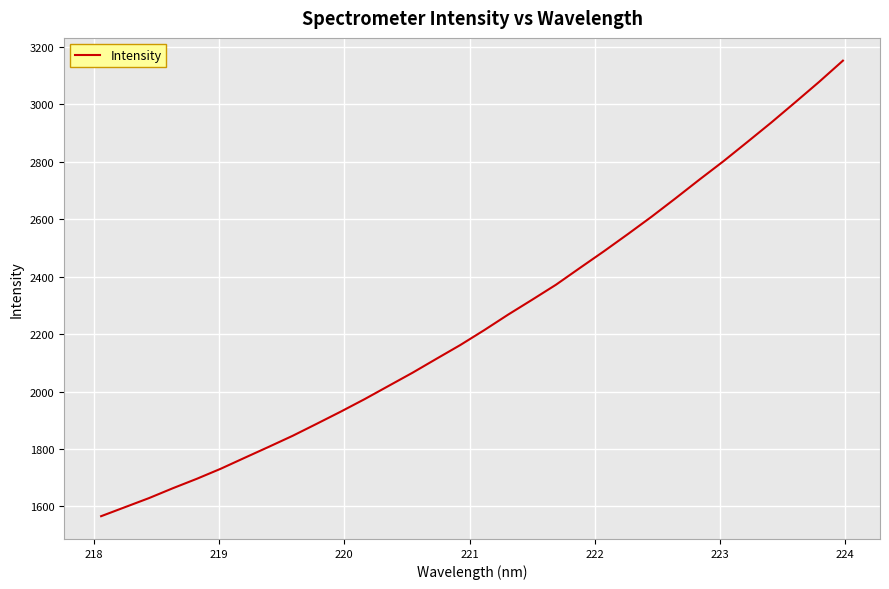

What is the maximum value shown in the chart?

3152.6